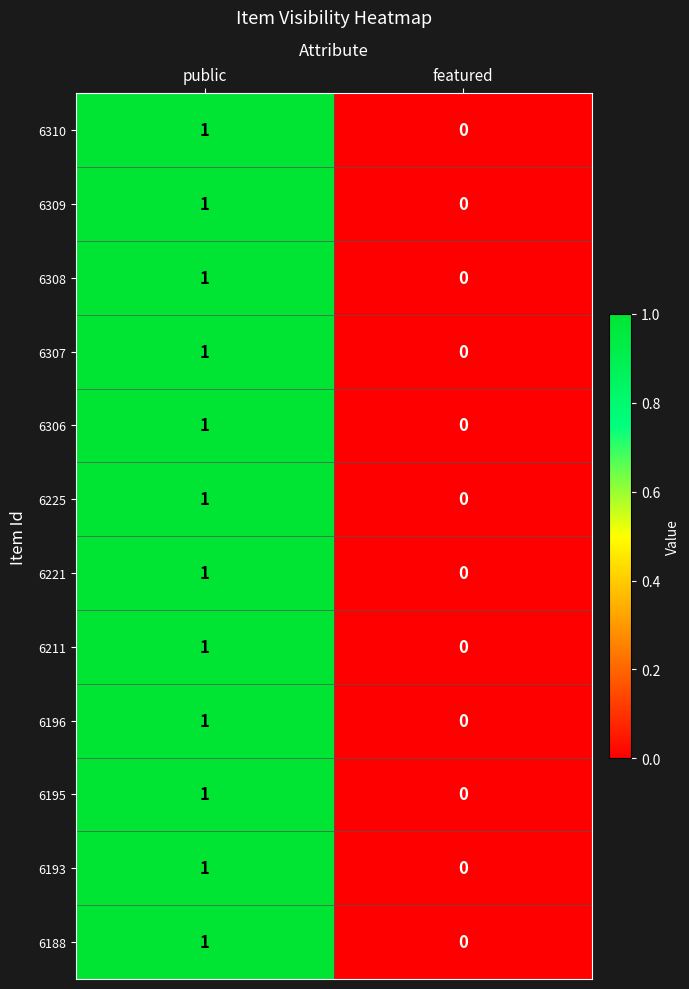

What is the total value across all series at public?

12